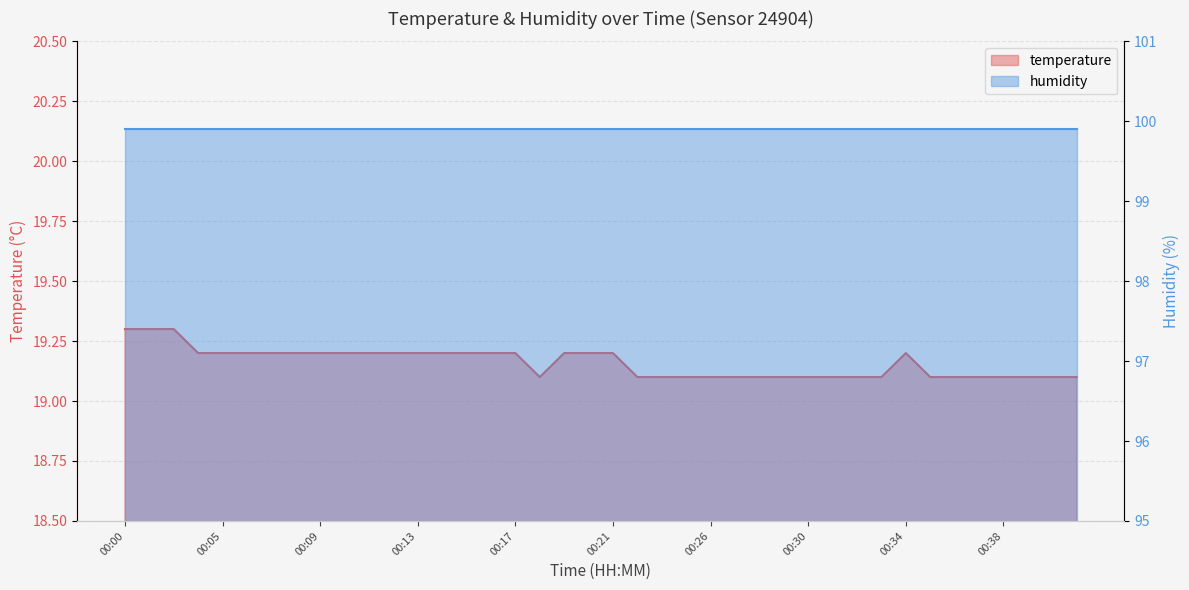

Is it true that the value at 00:13 is 7.0?

False